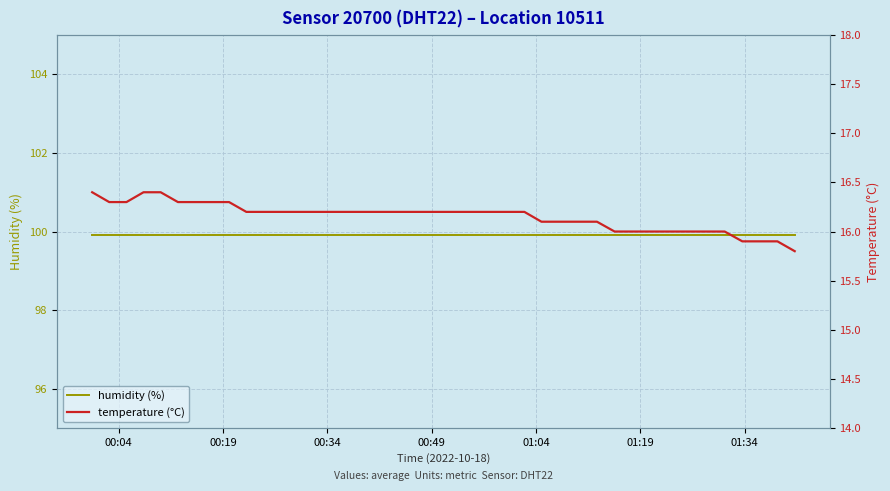

What are all the series names shown in the legend?

humidity (%), temperature (°C)